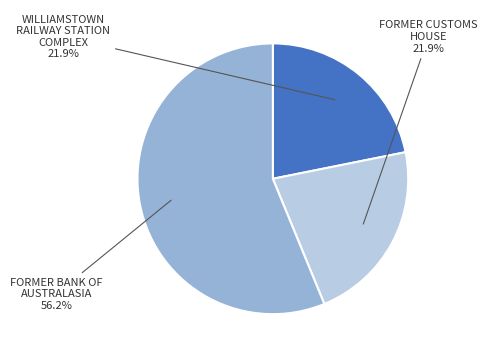

Is there any slice that represents more than half of the pie?

Yes